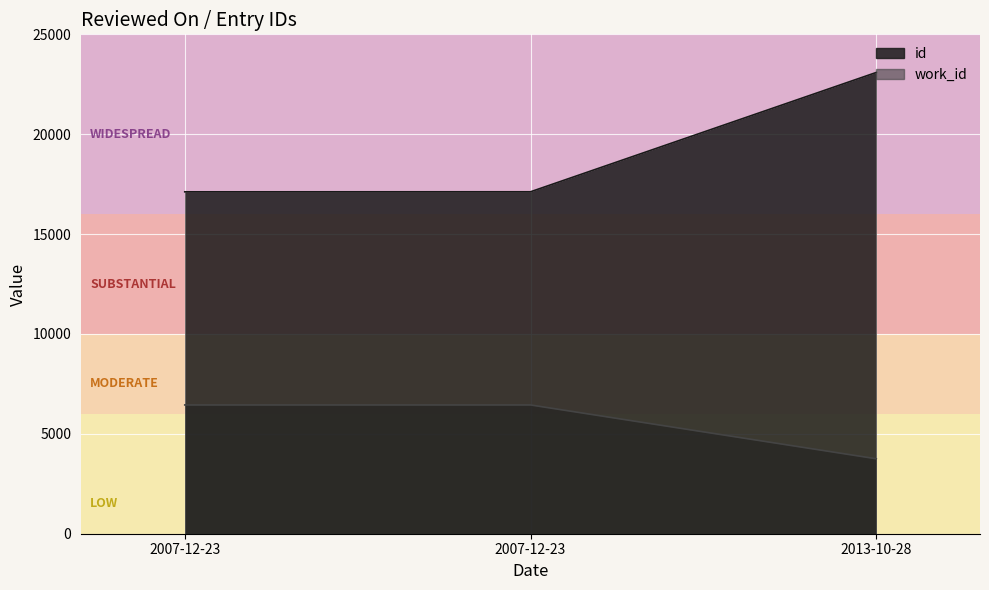

What is the difference between the highest and lowest values at 2007-12-23?

10669